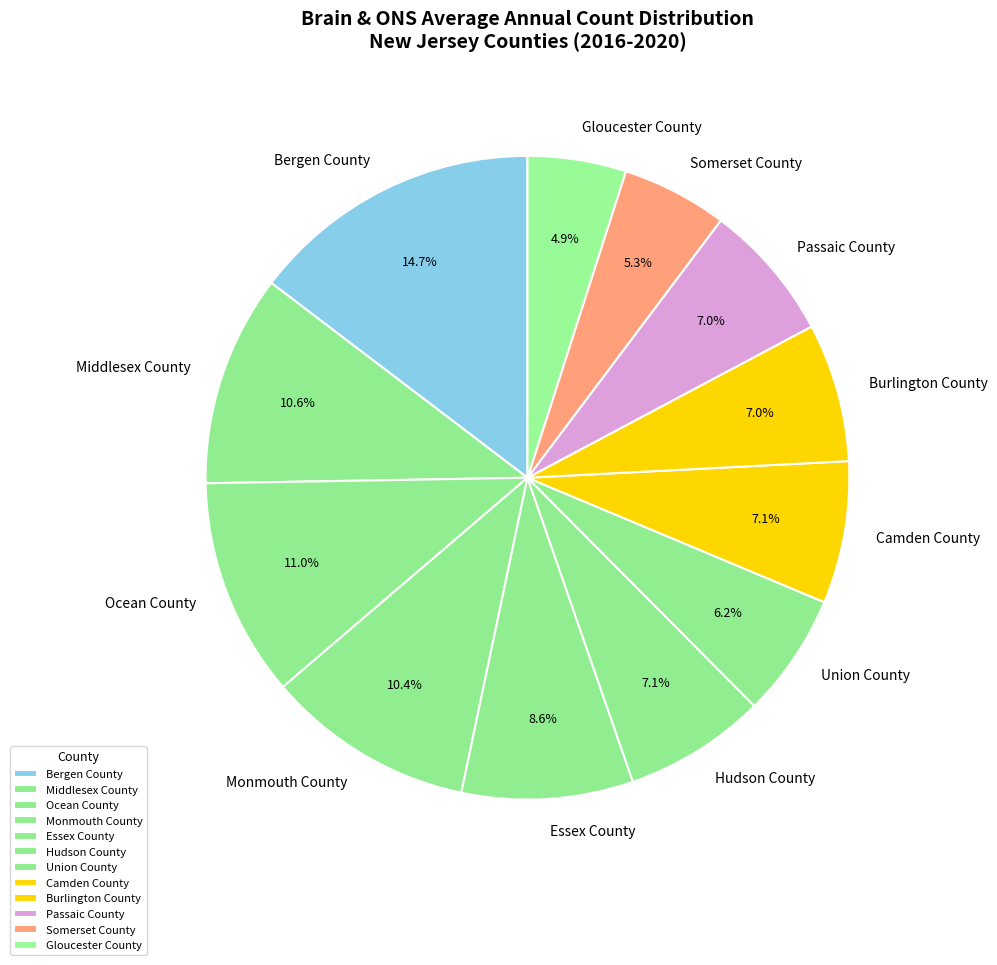

Which category has the biggest portion of the pie?

Bergen County